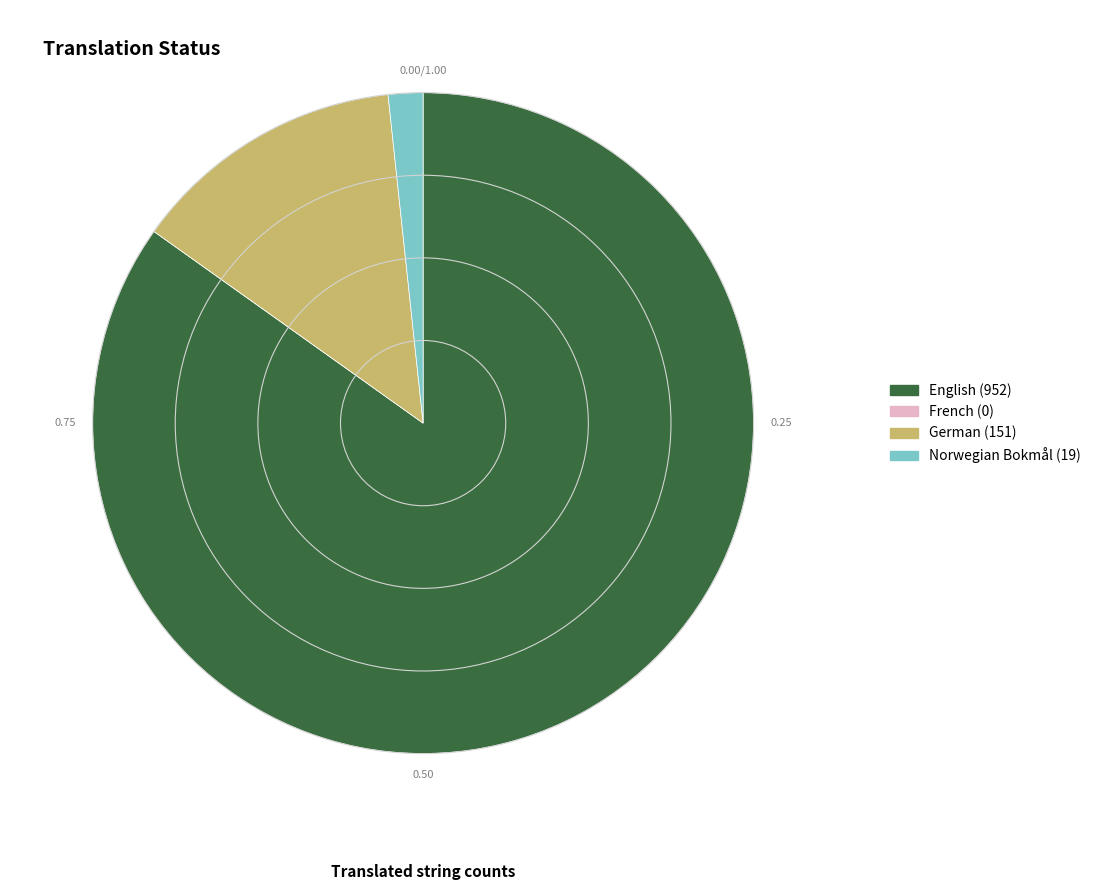

Between German and Norwegian Bokmål, which is larger?

German